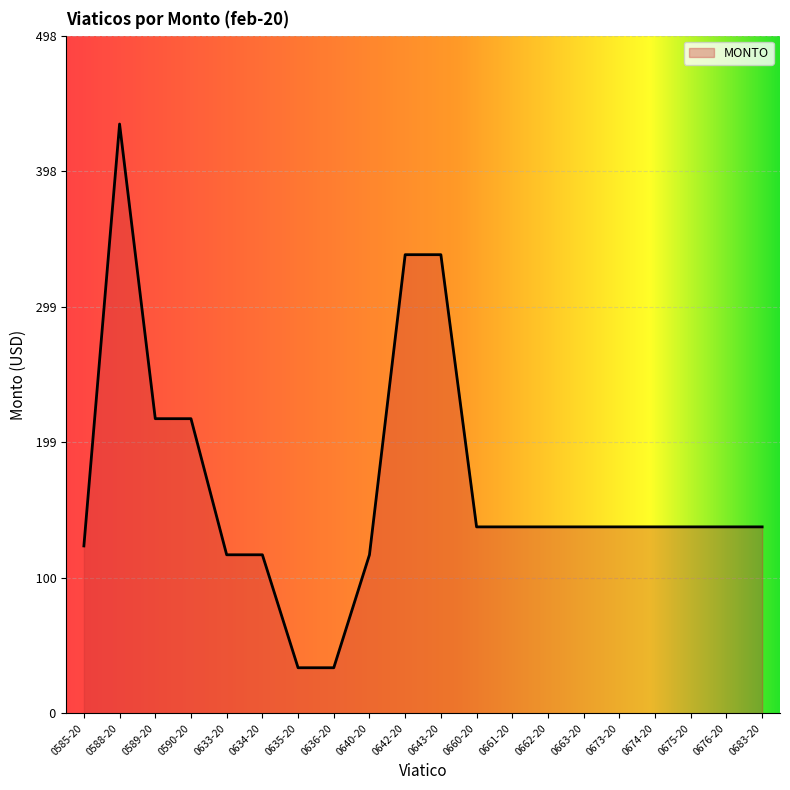

The chart shows a value of 123.0 at 0585-20. True or false?

True